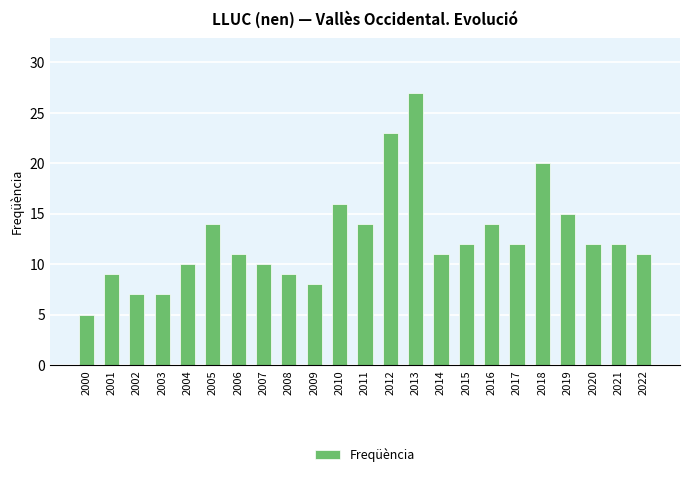

True or false: the data shows 14 at 2016.

True